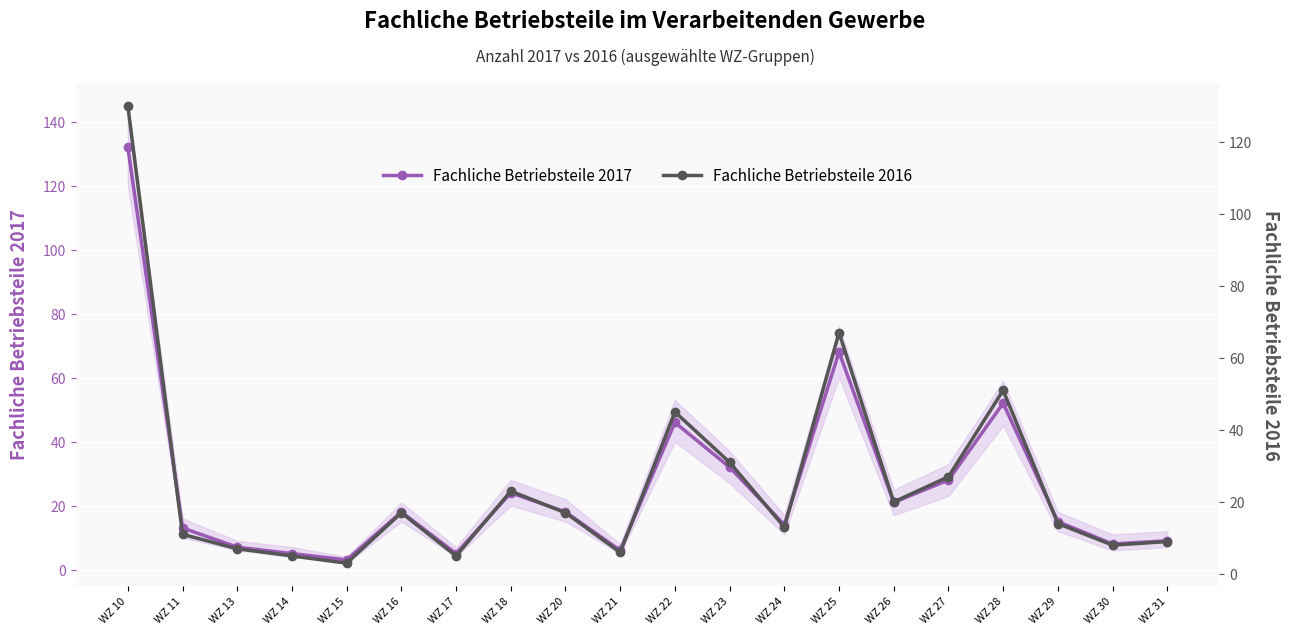

What are all the series names shown in the legend?

Fachliche Betriebsteile 2017, Fachliche Betriebsteile 2016